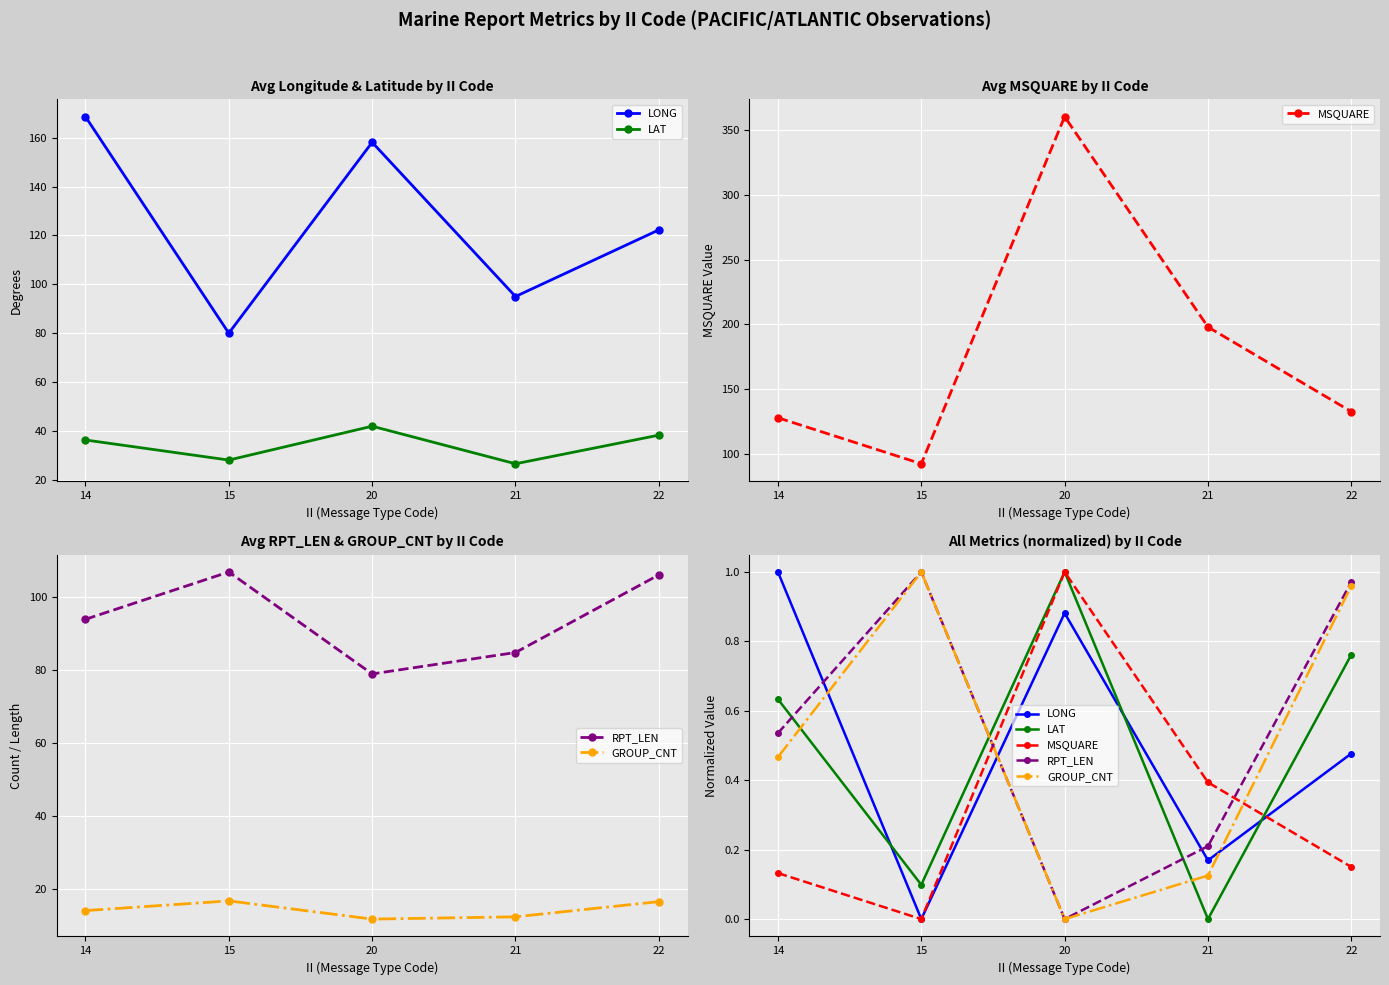

Is this an area chart (filled region under the line)?

No